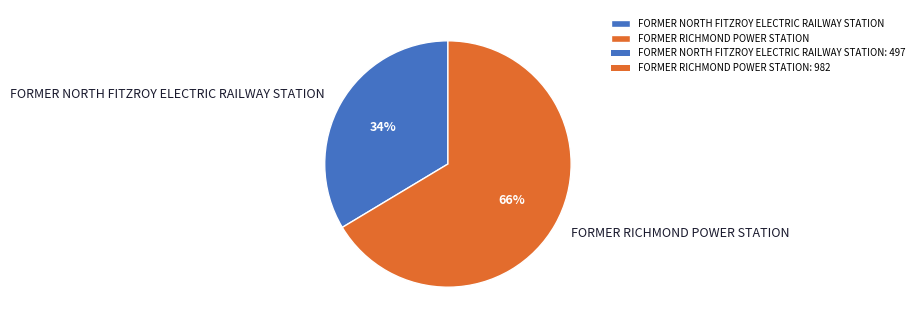

To the nearest percent, what percentage of the pie is FORMER NORTH FITZROY ELECTRIC RAILWAY STATION?

34%